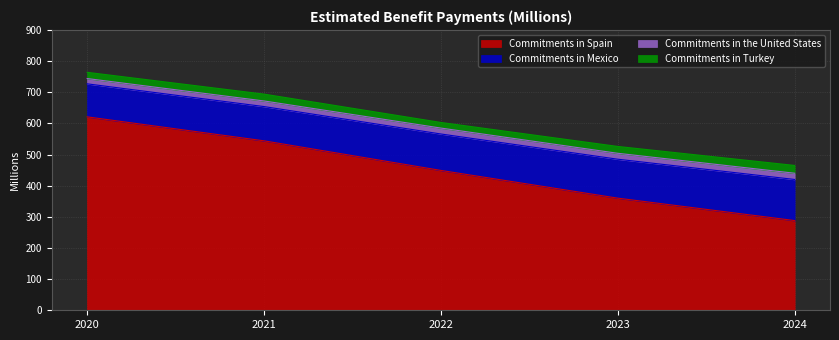

What is the total value across all series at 2021?

694